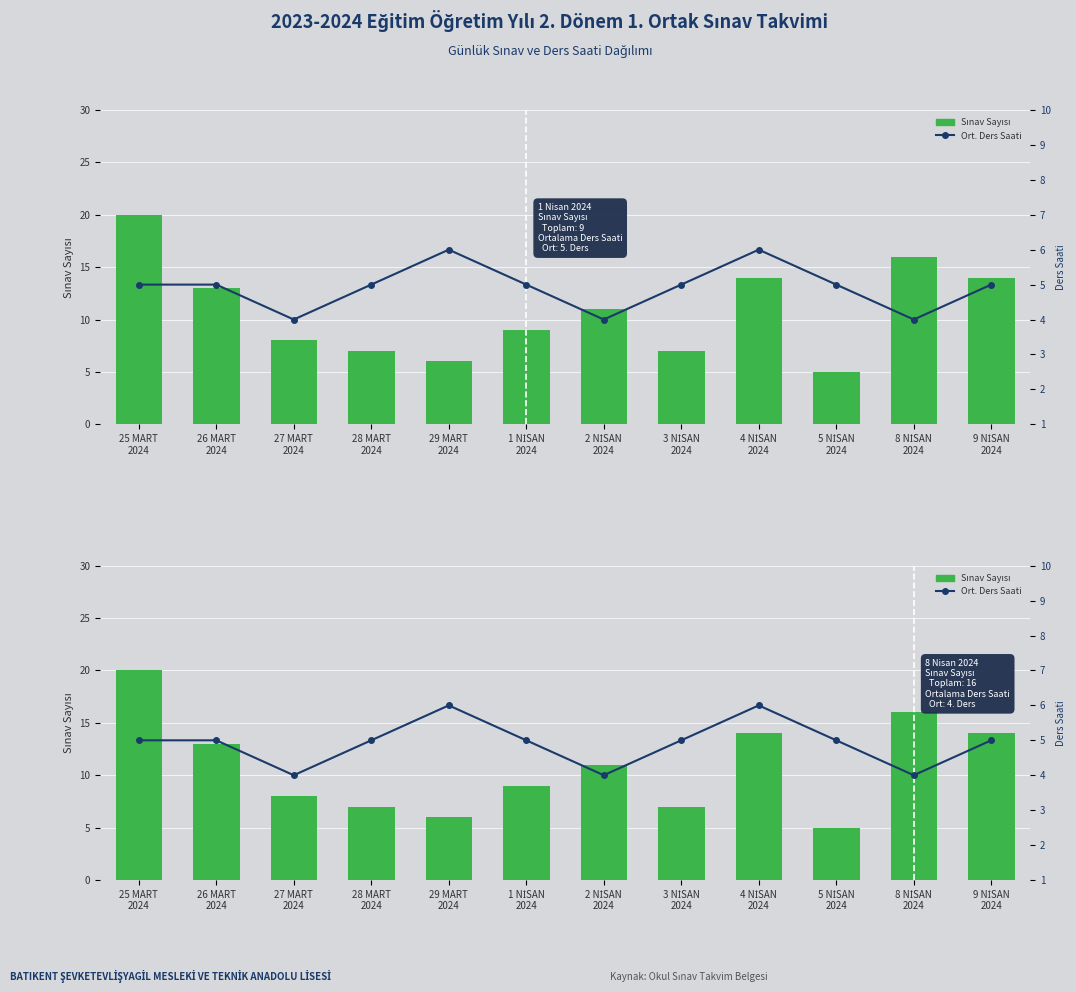

Between 3 NİSAN
2024 and 29 MART
2024, which is larger?

3 NİSAN
2024